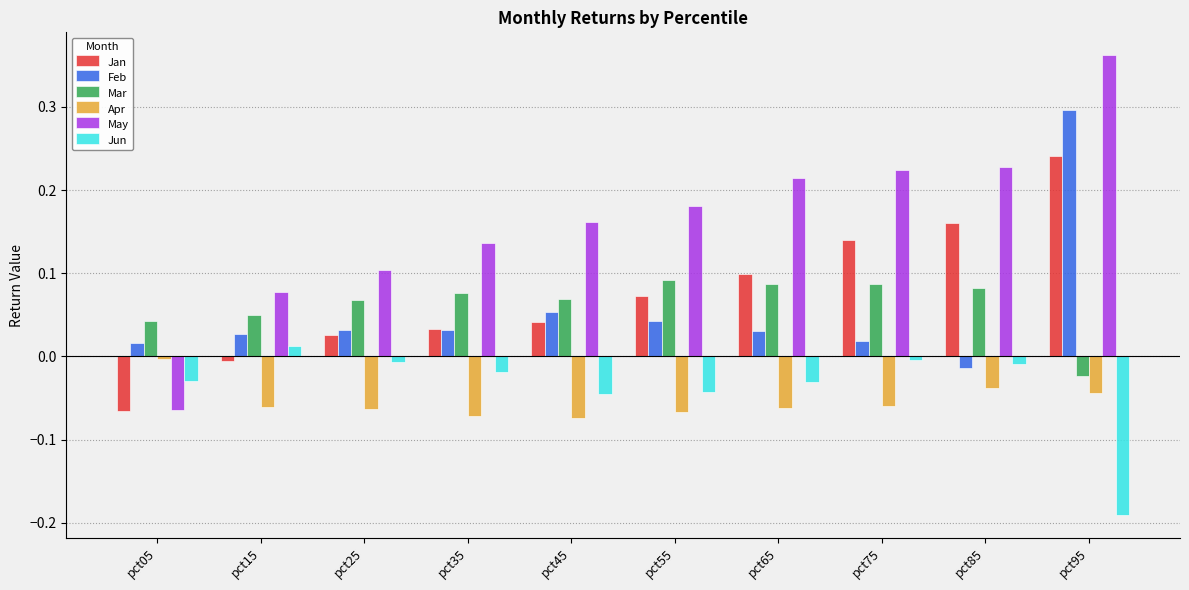

At which category does the chart reach its peak across all series?

pct95